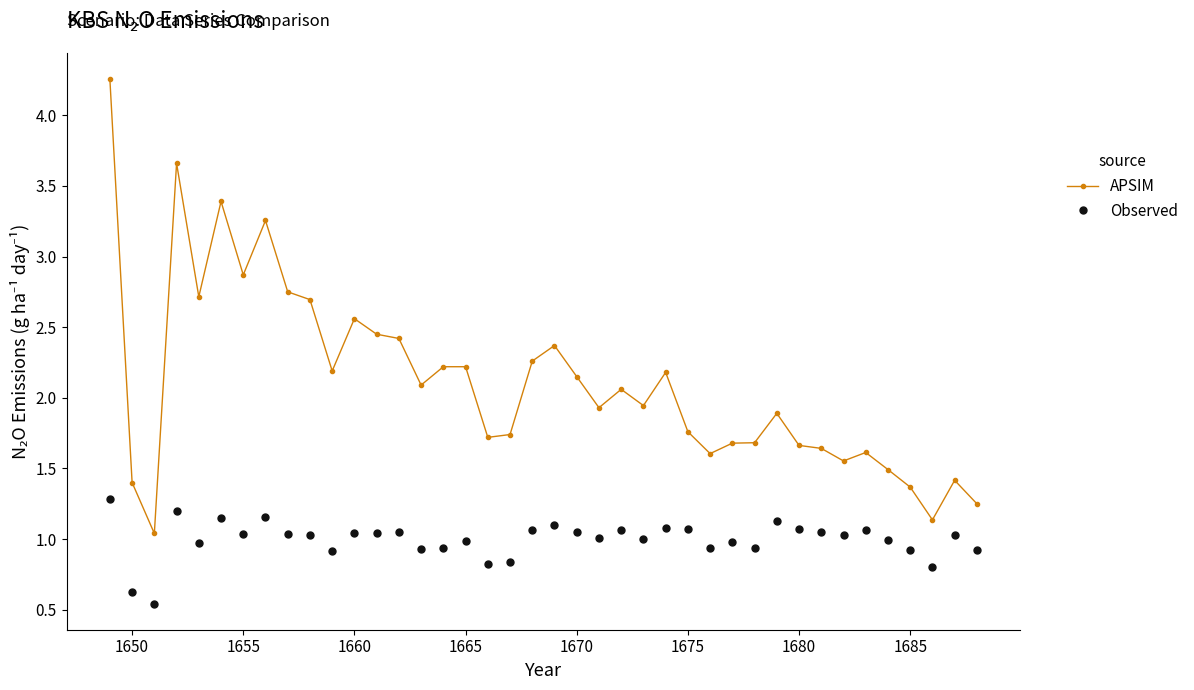

What is the difference between the second highest and second lowest values in the Observed series?

0.6